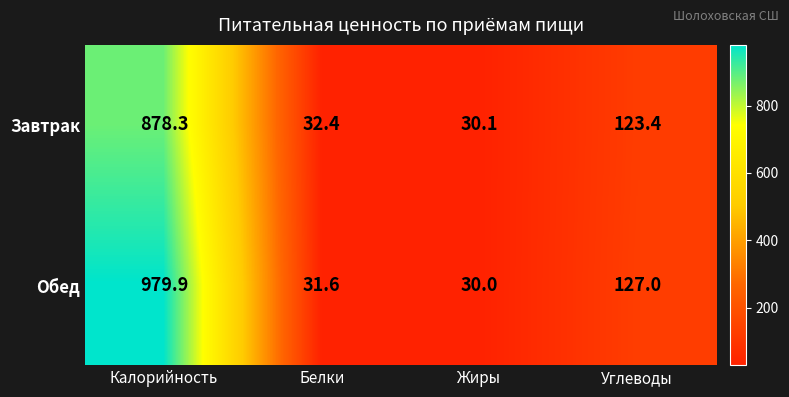

Is the value of Обед at Жиры greater than the value of Завтрак at Белки?

No